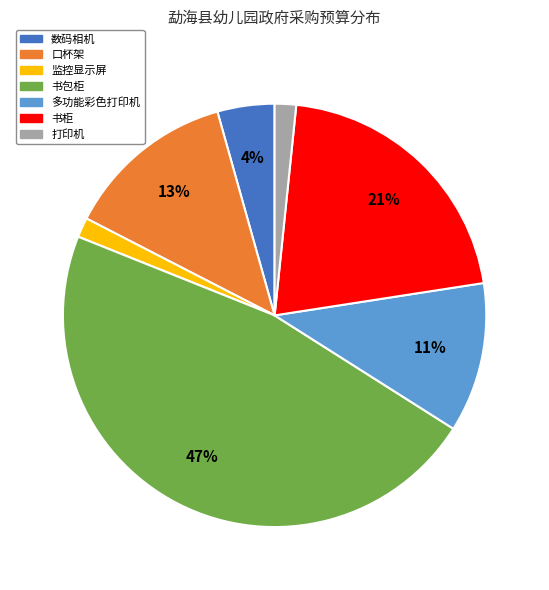

To the nearest percent, what is the combined percentage of 书柜 and 口杯架?

34%